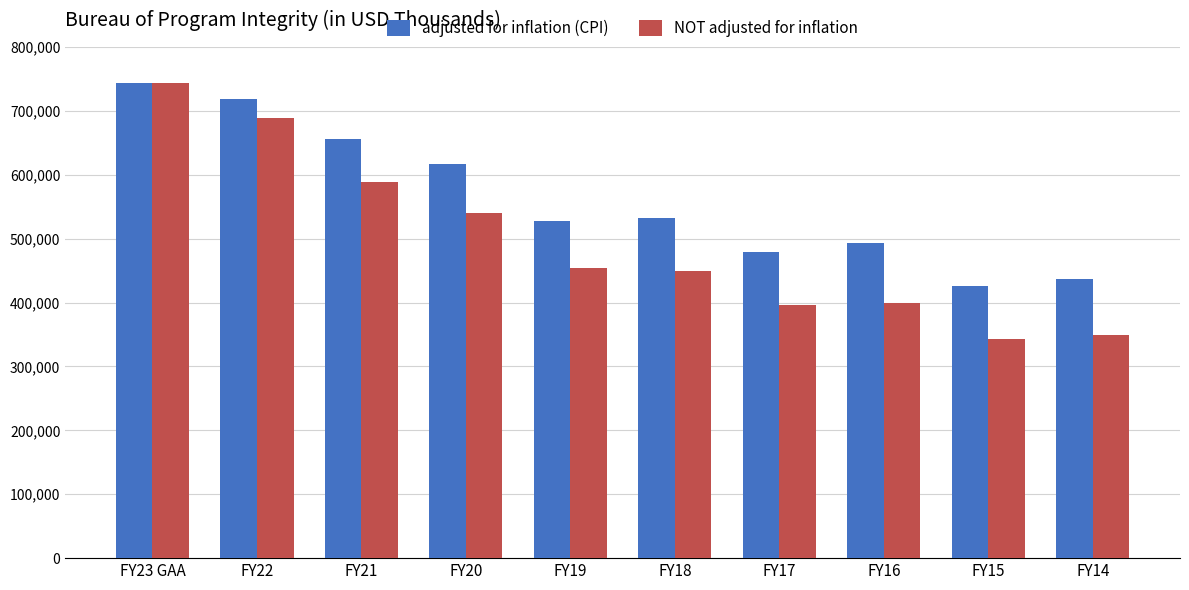

Where is adjusted for inflation (CPI) nearest to the value 584878?

FY20